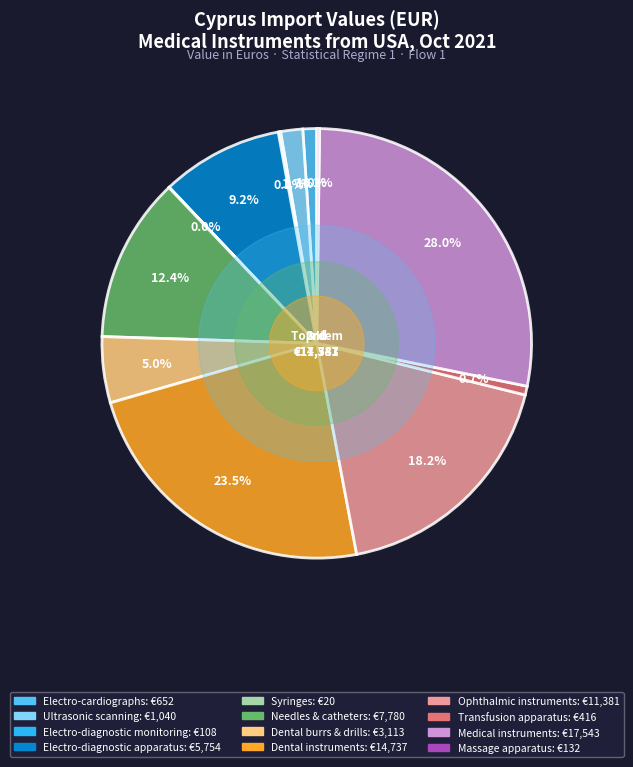

What is the largest slice in the pie chart?

Medical instruments